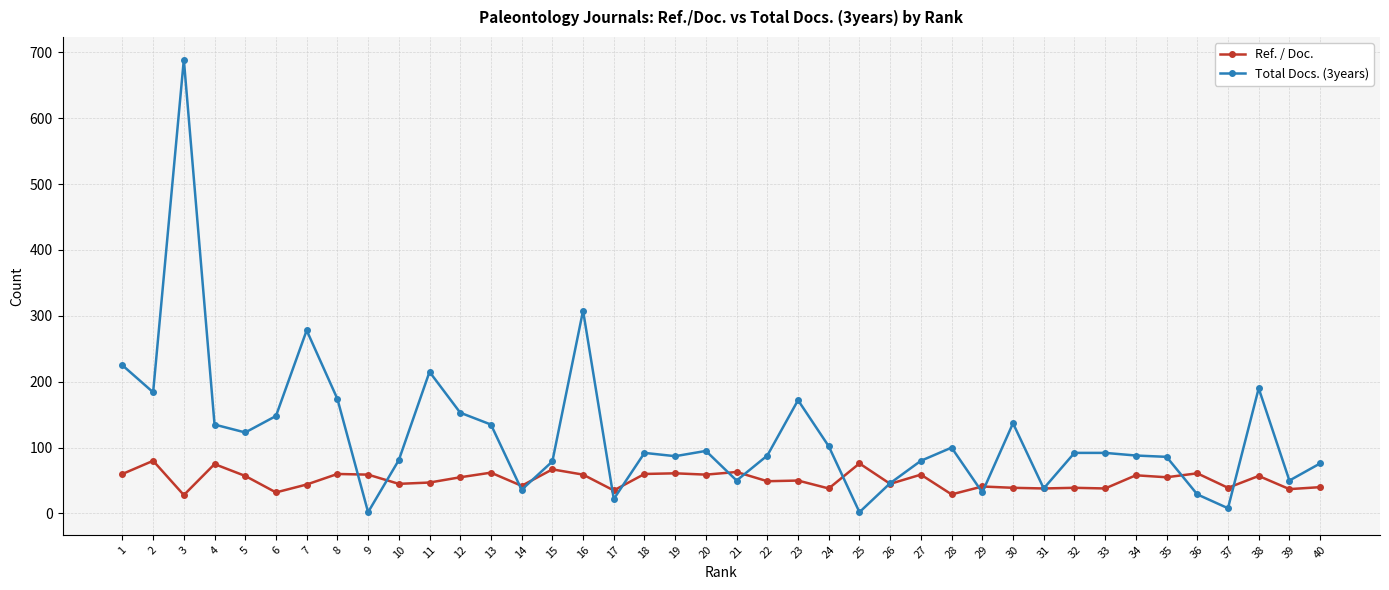

List the series in order of their peak value, highest first.

Total Docs. (3years), Ref. / Doc.